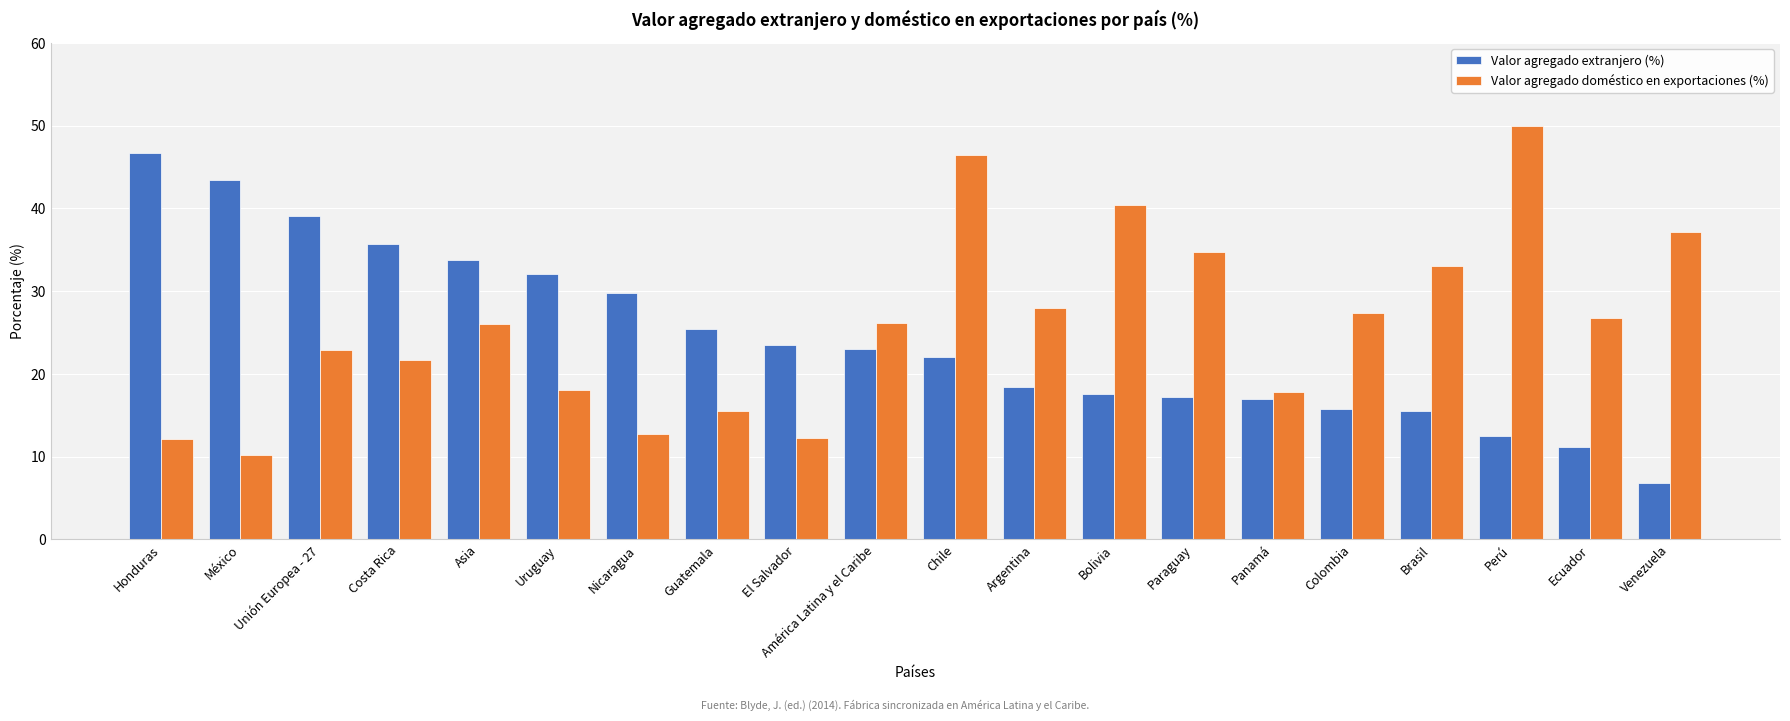

What is the sum of the Valor agregado extranjero (%) values at Paraguay and Guatemala?

42.7